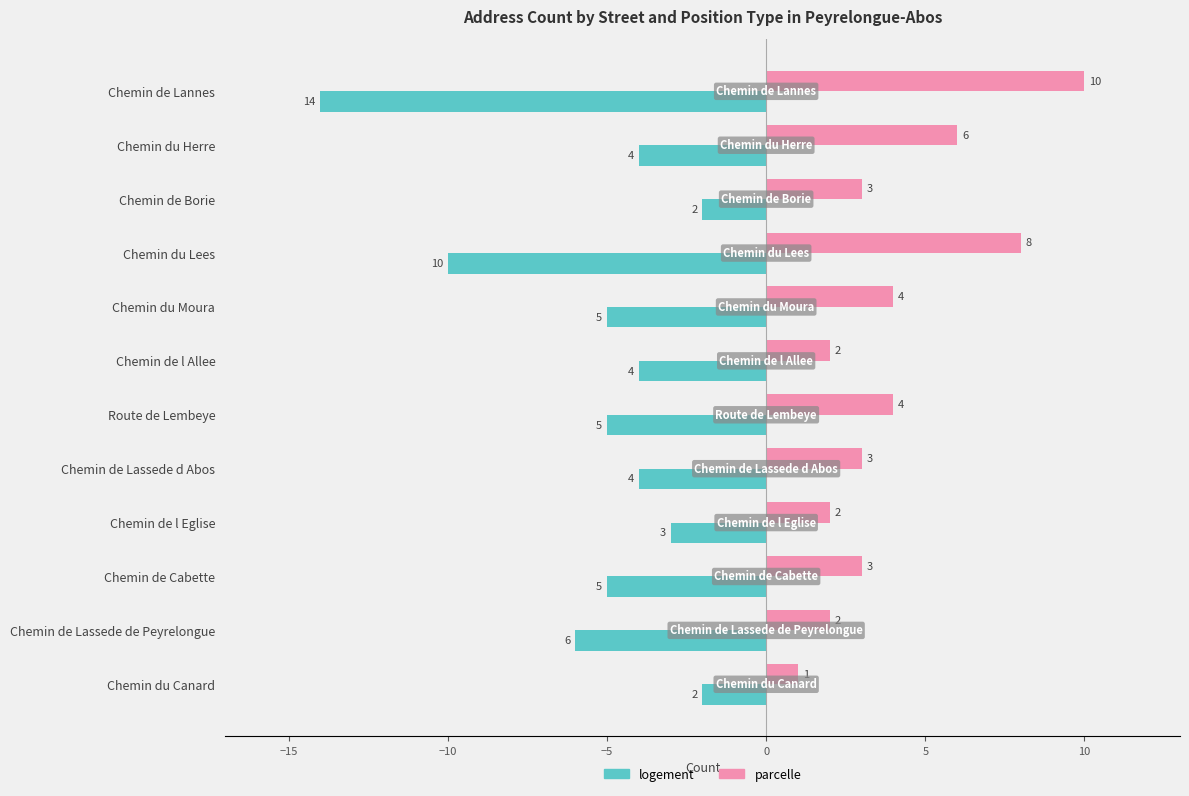

True or false: parcelle has a value of 3 at Chemin de Cabette.

True